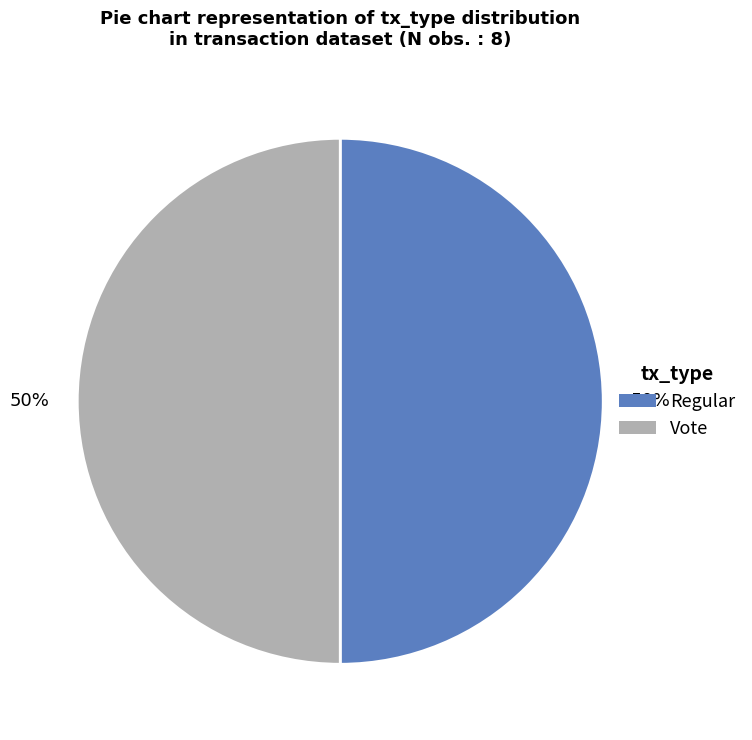

Combined, do Regular and Vote account for over 50%?

Yes